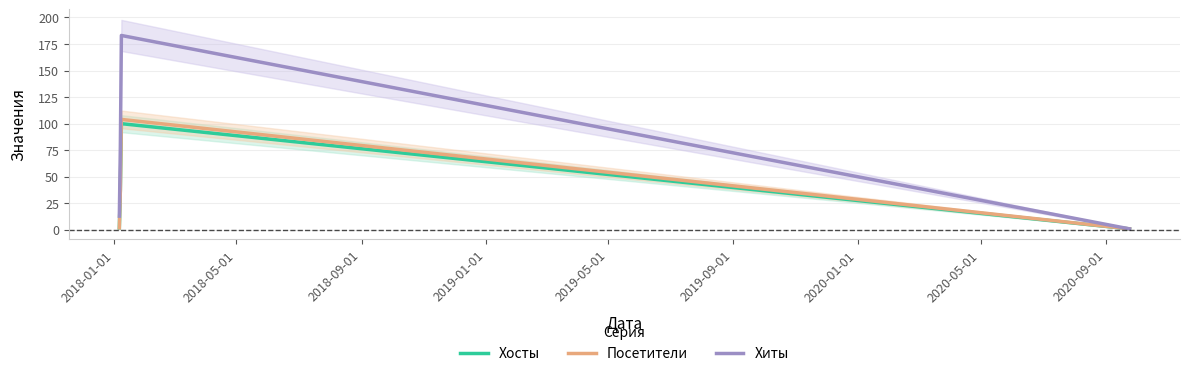

In Посетители, how many points are higher than both neighbors (excluding endpoints)?

1